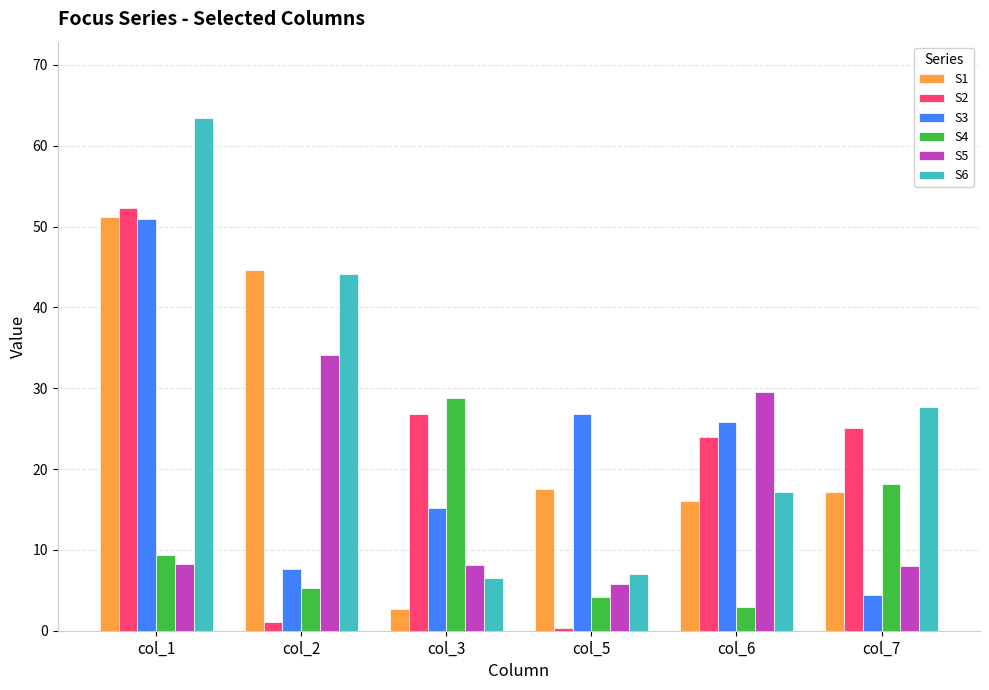

Which series changed the most between col_1 and col_5?

S6